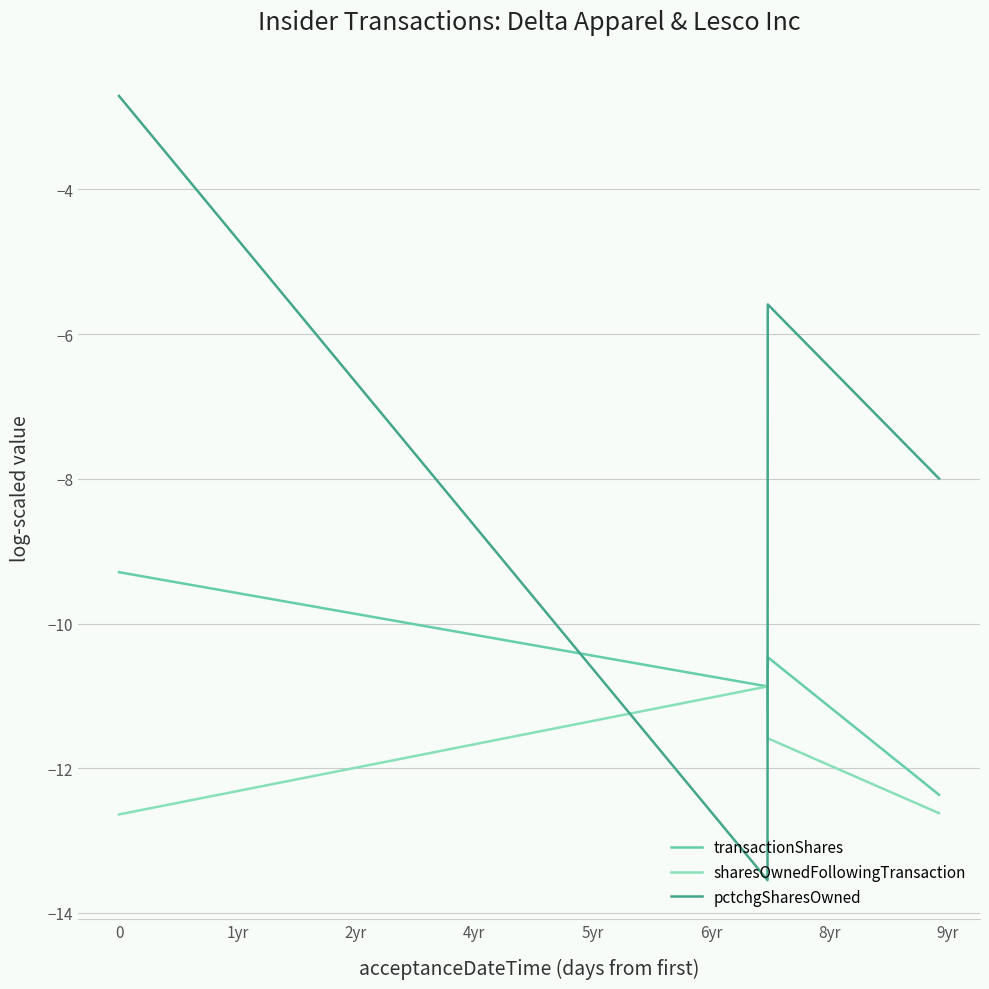

What are all the series names shown in the legend?

transactionShares, sharesOwnedFollowingTransaction, pctchgSharesOwned